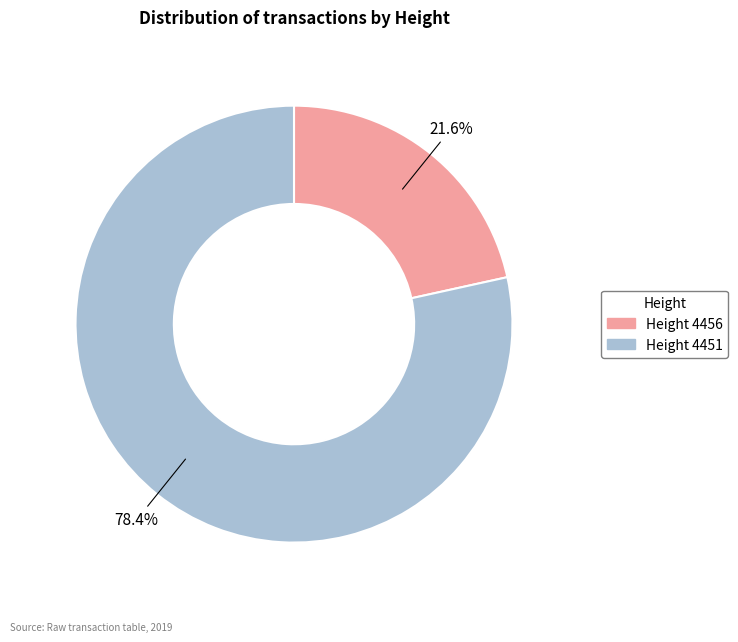

To the nearest percent, what is the average slice percentage?

50%